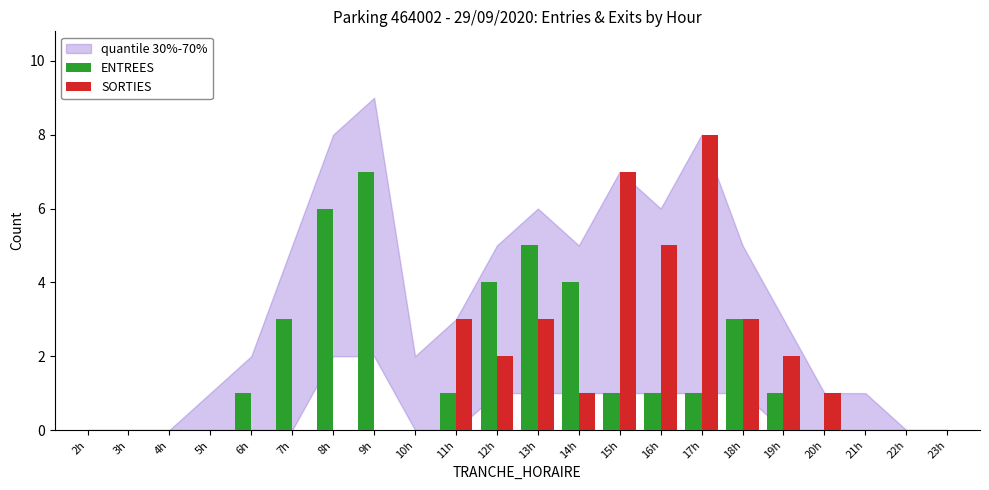

The value of ENTREES at 8h is 6. True or false?

True